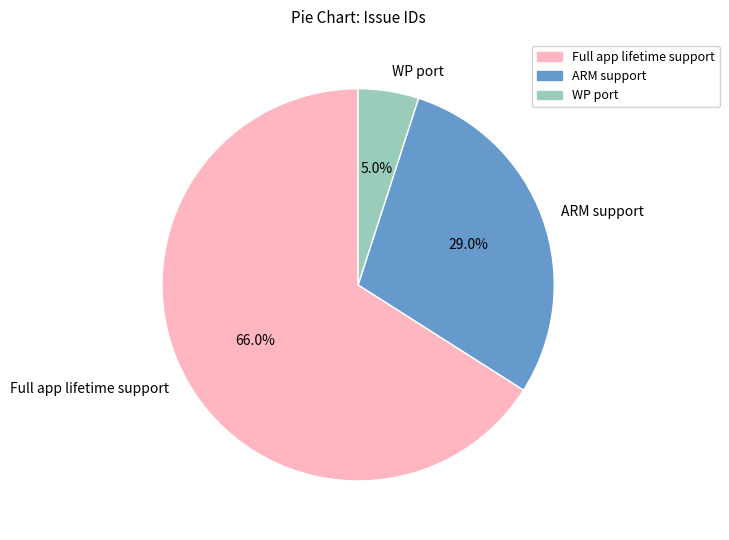

Rank the categories by value from highest to lowest.

Full app lifetime support, ARM support, WP port